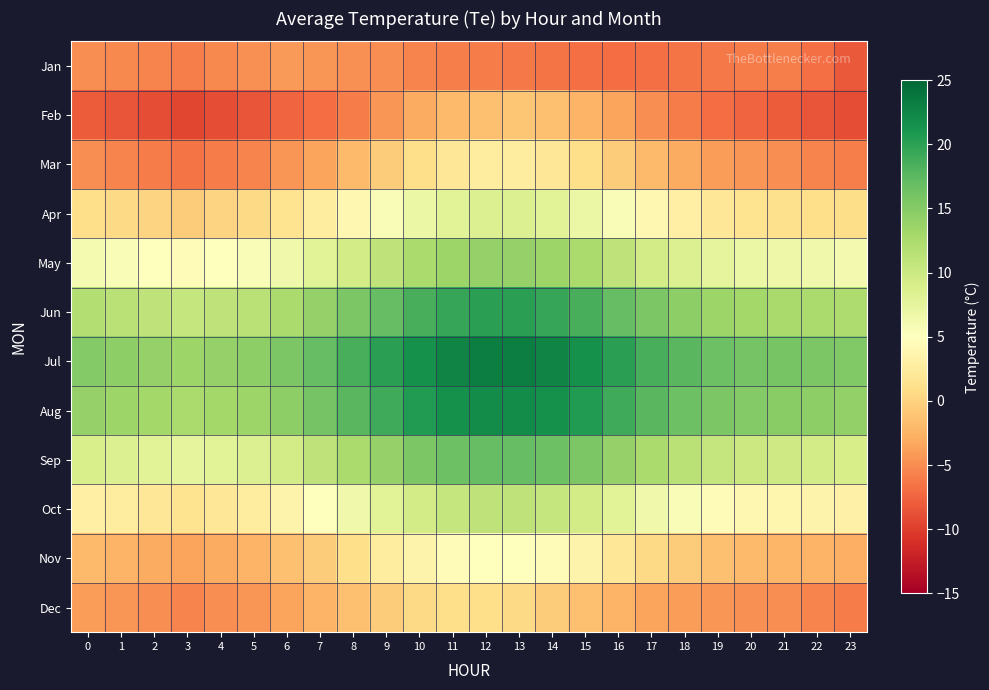

Reading left to right, list all the values displayed in this chart.

Jan: 0=-5.0	1=-5.2	2=-5.5	3=-5.8	4=-5.3	5=-4.8	6=-4.2	7=-4.5	8=-4.8	9=-5.0	10=-5.5	11=-5.8	12=-6.0	13=-6.2	14=-6.5	15=-6.8	16=-7.0	17=-6.8	18=-6.5	19=-6.2	20=-6.0	21=-5.8	22=-6.8	23=-8.2
Feb: 0=-8.0	1=-8.5	2=-9.0	3=-9.5	4=-9.0	5=-8.5	6=-7.5	7=-7.0	8=-6.0	9=-4.5	10=-3.0	11=-2.0	12=-1.5	13=-1.0	14=-1.5	15=-2.5	16=-3.5	17=-5.0	18=-6.0	19=-7.0	20=-7.5	21=-8.0	22=-8.5	23=-9.0
Mar: 0=-5.0	1=-5.5	2=-6.0	3=-6.5	4=-6.0	5=-5.5	6=-4.5	7=-3.5	8=-2.0	9=-0.5	10=1.0	11=2.0	12=2.5	13=2.5	14=2.0	15=1.0	16=-0.5	17=-2.0	18=-3.0	19=-4.0	20=-4.5	21=-5.0	22=-5.5	23=-5.8
Apr: 0=1.0	1=0.5	2=0.0	3=-0.5	4=0.0	5=0.5	6=1.5	7=2.5	8=4.0	9=5.5	10=7.0	11=8.0	12=8.5	13=8.5	14=8.0	15=7.0	16=5.5	17=4.0	18=3.0	19=2.0	20=1.5	21=1.2	22=1.0	23=0.8
May: 0=6.0	1=5.5	2=5.0	3=4.5	4=5.0	5=5.5	6=6.5	7=8.0	8=9.5	9=11.0	10=12.5	11=13.5	12=14.0	13=14.0	14=13.5	15=12.5	16=11.0	17=9.5	18=8.5	19=7.5	20=7.0	21=6.8	22=6.5	23=6.2
Jun: 0=12.0	1=11.5	2=11.0	3=10.5	4=11.0	5=11.5	6=12.5	7=14.0	8=15.5	9=17.0	10=18.5	11=19.5	12=20.0	13=20.0	14=19.5	15=18.5	16=17.0	17=15.5	18=14.5	19=13.5	20=13.0	21=12.8	22=12.5	23=12.2
Jul: 0=15.0	1=14.5	2=14.0	3=13.5	4=14.0	5=14.5	6=15.5	7=17.0	8=18.5	9=20.0	10=21.5	11=22.5	12=23.0	13=23.0	14=22.5	15=21.5	16=20.0	17=18.5	18=17.5	19=16.5	20=16.0	21=15.8	22=15.5	23=15.2
Aug: 0=14.0	1=13.5	2=13.0	3=12.5	4=13.0	5=13.5	6=14.5	7=16.0	8=17.5	9=19.0	10=20.5	11=21.5	12=22.0	13=22.0	14=21.5	15=20.5	16=19.0	17=17.5	18=16.5	19=15.5	20=15.0	21=14.8	22=14.5	23=14.2
Sep: 0=9.0	1=8.5	2=8.0	3=7.5	4=8.0	5=8.5	6=9.5	7=11.0	8=12.5	9=14.0	10=15.5	11=16.5	12=17.0	13=17.0	14=16.5	15=15.5	16=14.0	17=12.5	18=11.5	19=10.5	20=10.0	21=9.8	22=9.5	23=9.2
Oct: 0=3.0	1=2.5	2=2.0	3=1.5	4=2.0	5=2.5	6=3.5	7=5.0	8=6.5	9=8.0	10=9.5	11=10.5	12=11.0	13=11.0	14=10.5	15=9.5	16=8.0	17=6.5	18=5.5	19=4.5	20=4.0	21=3.8	22=3.5	23=3.2
Nov: 0=-2.0	1=-2.5	2=-3.0	3=-3.5	4=-3.0	5=-2.5	6=-1.5	7=-0.5	8=1.0	9=2.5	10=3.5	11=4.5	12=5.0	13=5.0	14=4.5	15=3.5	16=2.0	17=0.5	18=-0.5	19=-1.5	20=-2.0	21=-2.2	22=-2.5	23=-2.8
Dec: 0=-4.0	1=-4.5	2=-5.0	3=-5.5	4=-5.0	5=-4.5	6=-3.5	7=-2.5	8=-1.5	9=-0.5	10=0.5	11=1.0	12=1.0	13=0.5	14=-0.5	15=-1.5	16=-2.5	17=-3.5	18=-4.0	19=-4.5	20=-4.8	21=-5.0	22=-5.5	23=-6.0